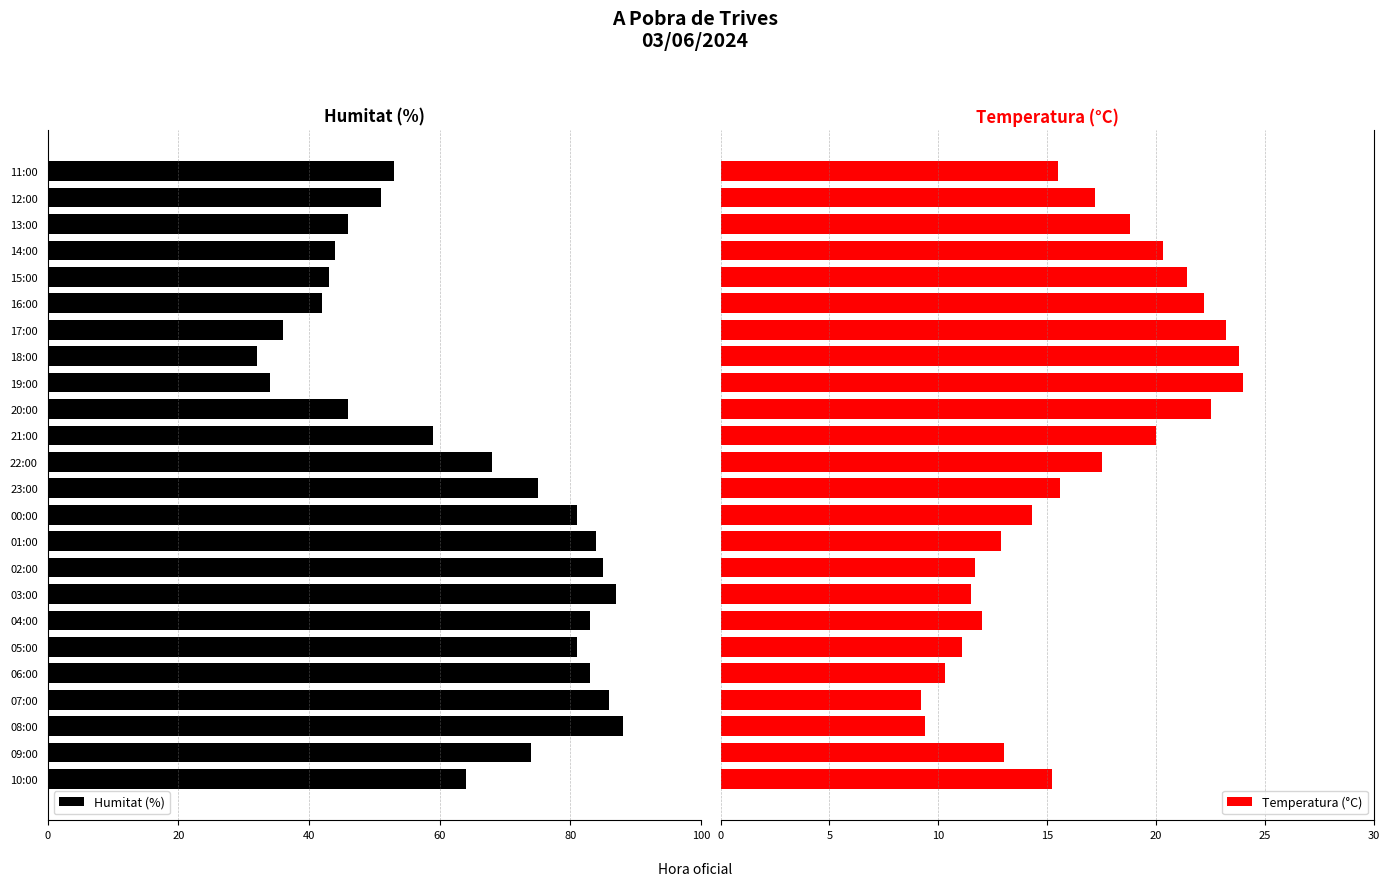

Which series has the largest total across all categories?

Temperatura (°C)